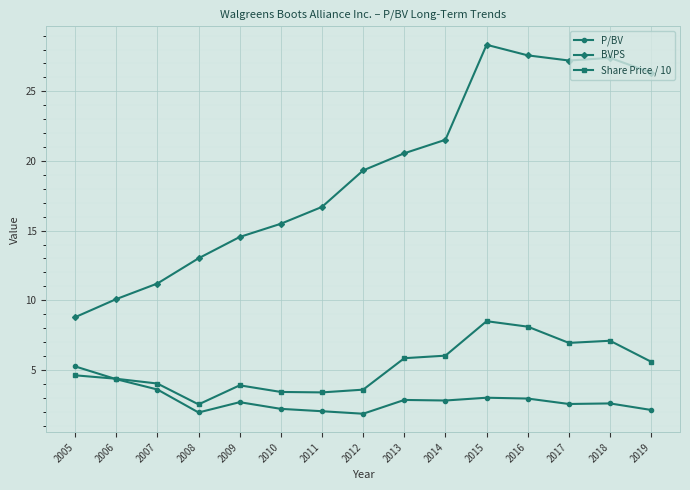

The value of BVPS at 2013 is 35.2. True or false?

False